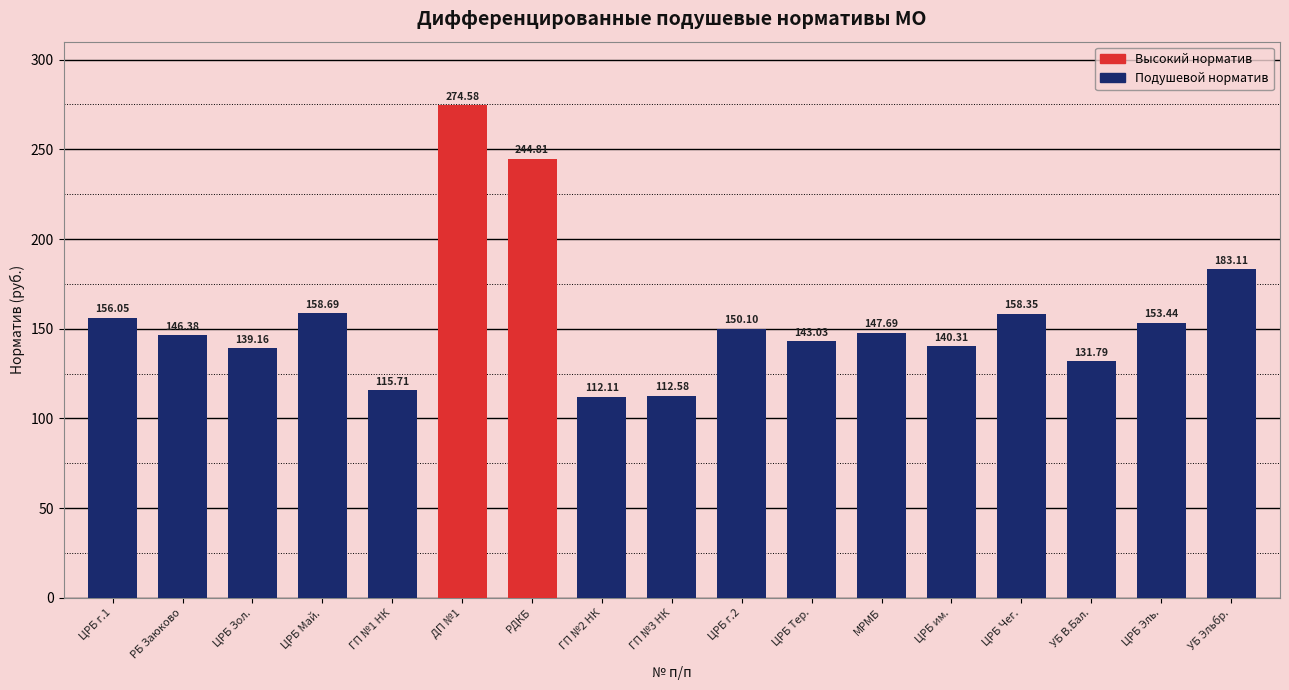

The chart shows a value of 220.9 at ЦРБ Чег.. True or false?

False